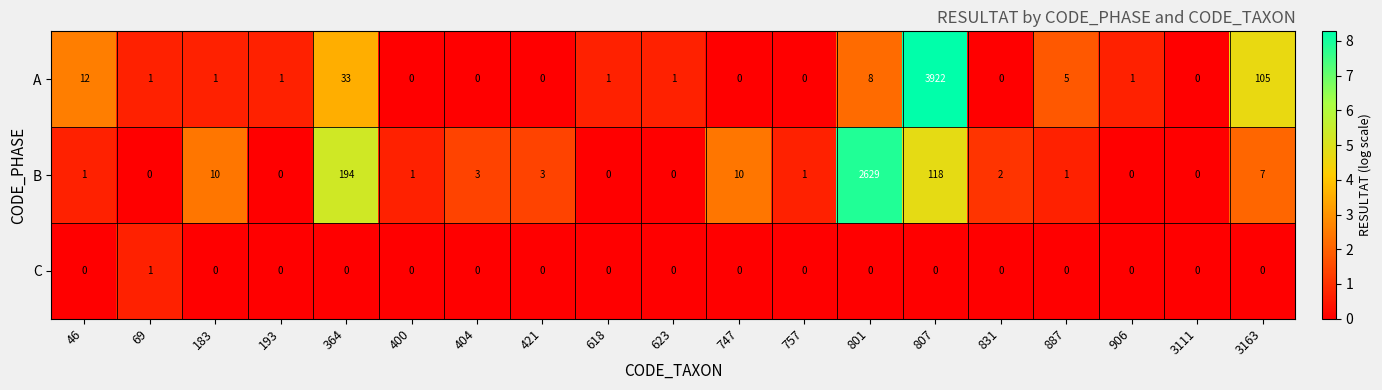

At which category is the sum across all series the highest?

807